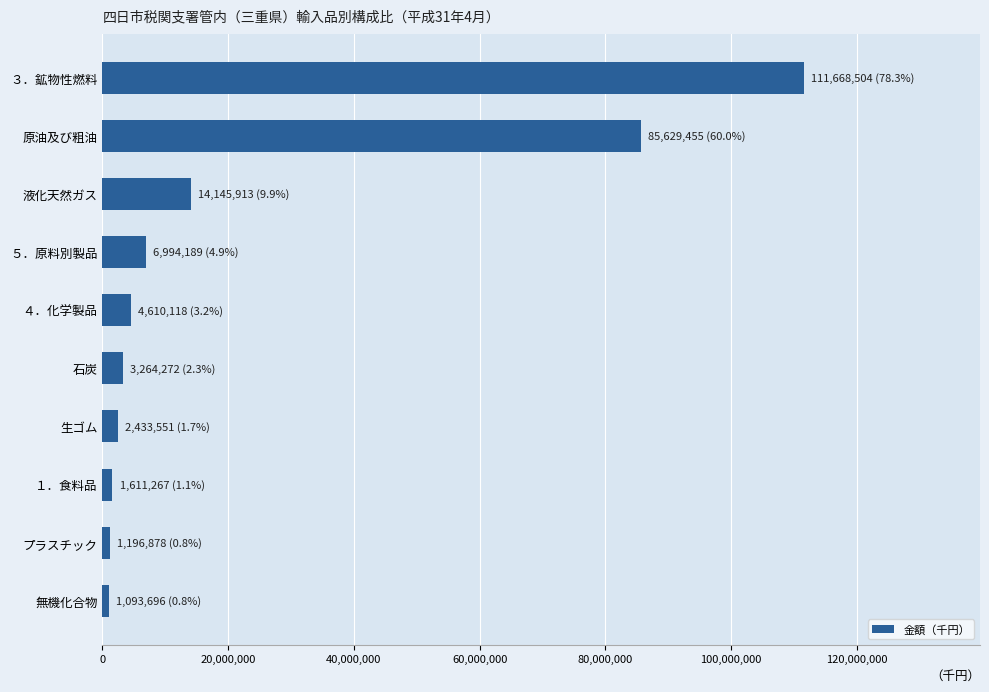

How many data points are less than 4610118?

5